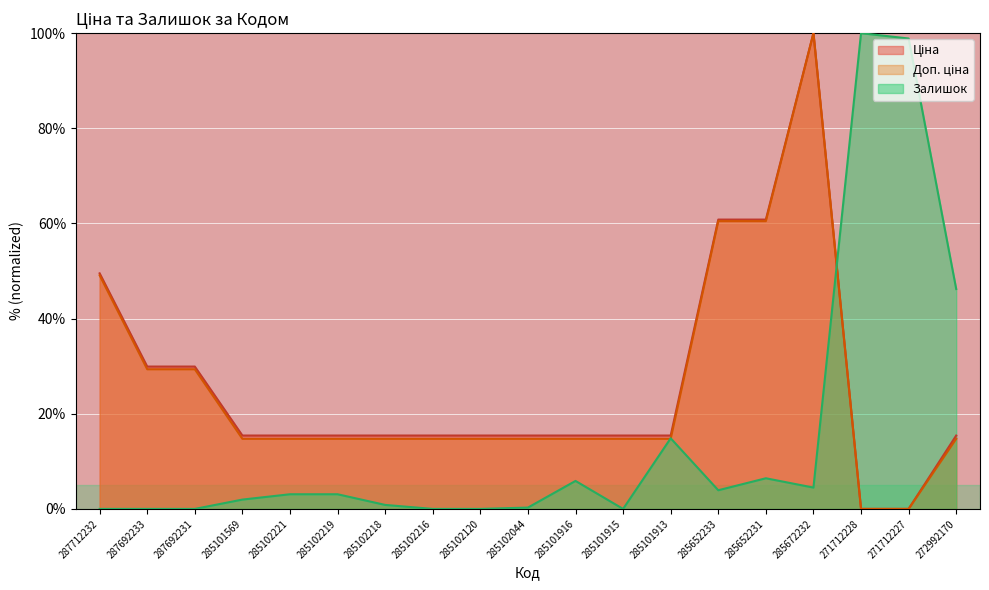

Where is Доп. ціна nearest to the value 50?

287712232